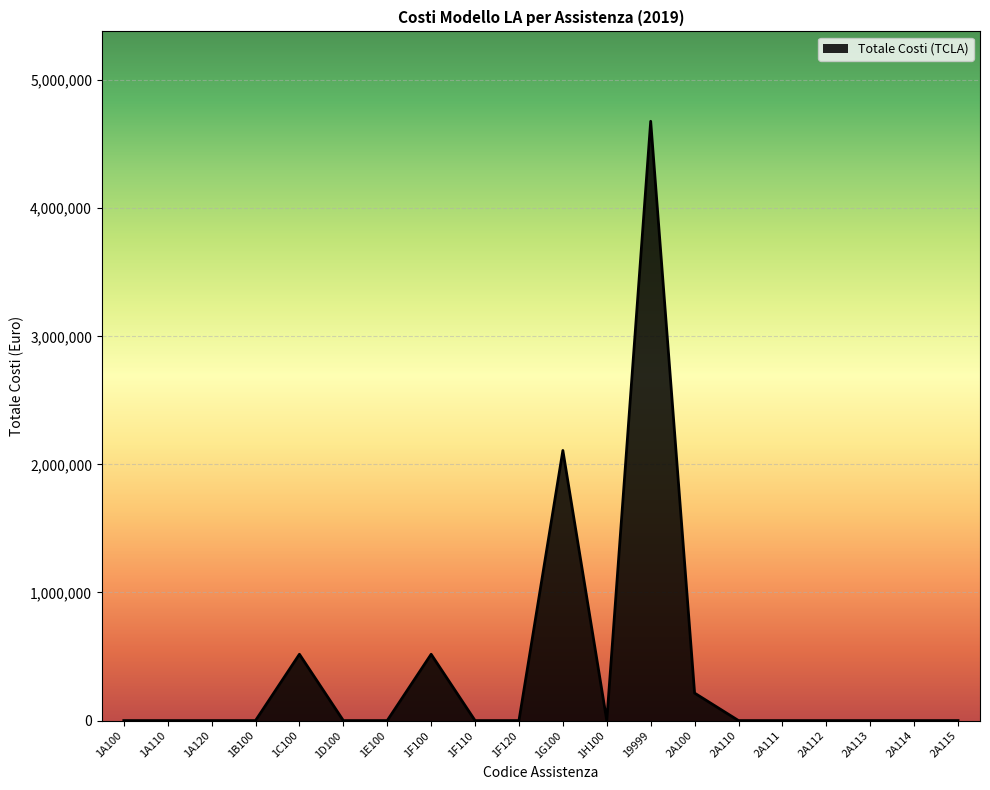

Approximately how many times larger is the value at 1G100 compared to 1C100?

4.1